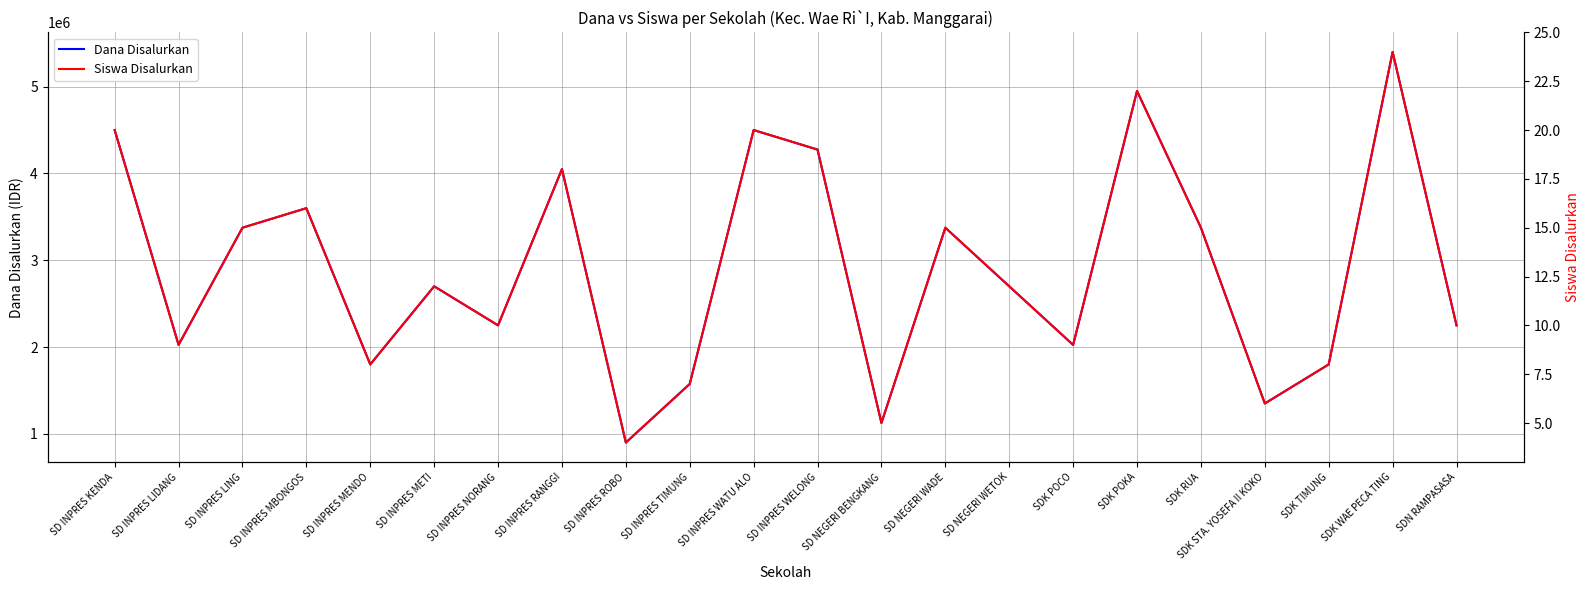

What is the difference between the maximum and second lowest values in the Siswa Disalurkan series?

19